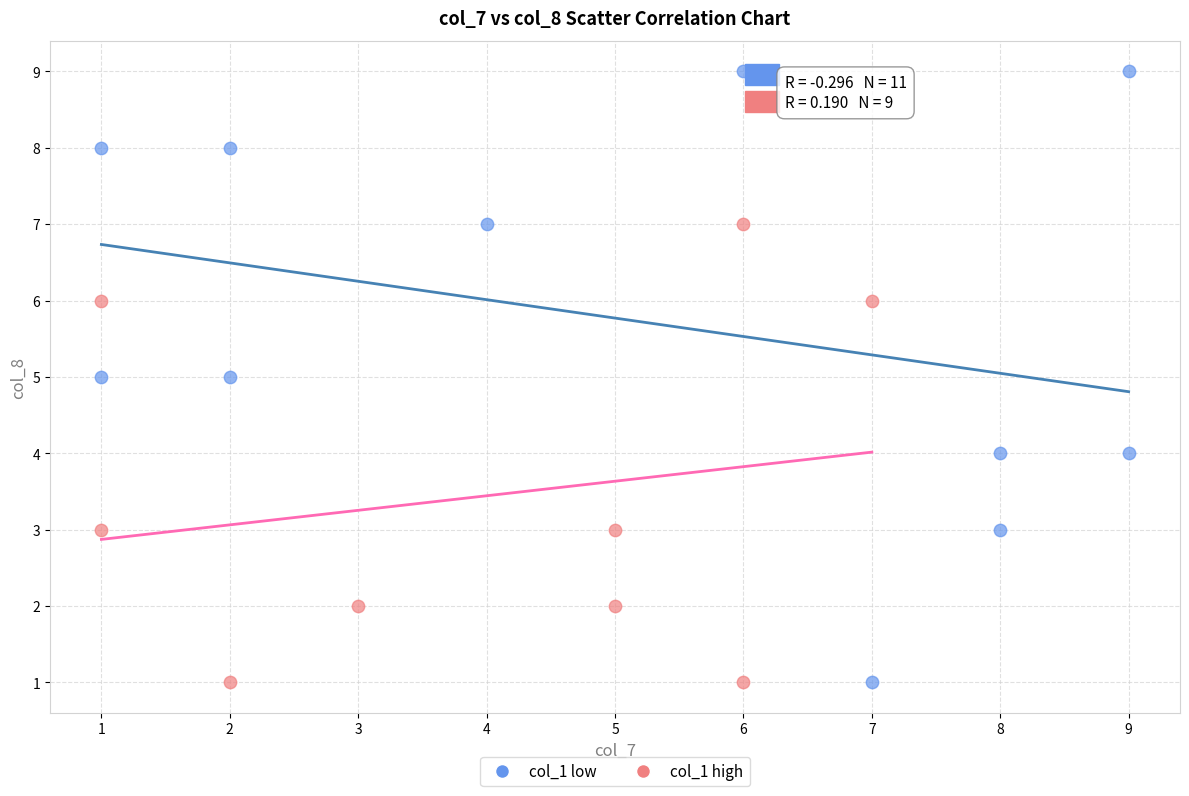

What are all the series names shown in the legend?

col_1 low, col_1 high